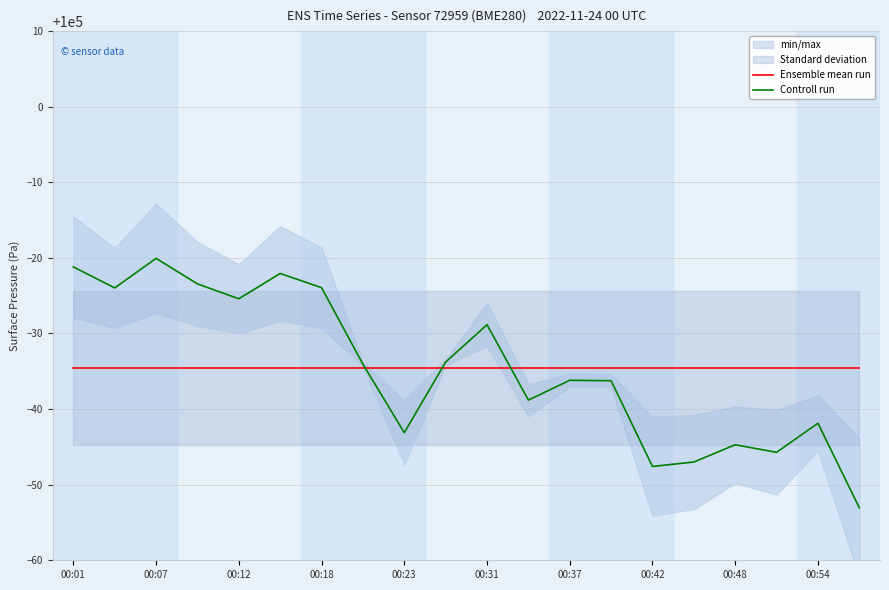

Read the Ensemble mean run value at 17.

99965.4